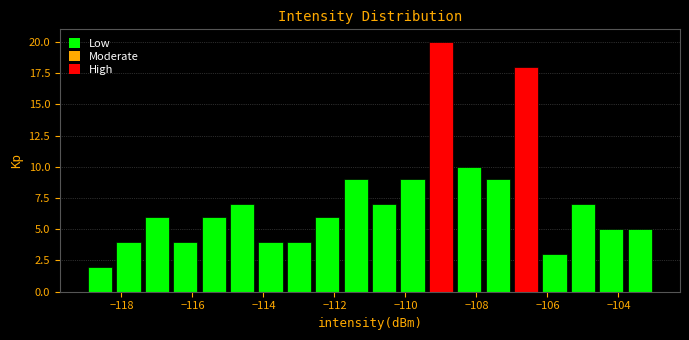

Reading left to right, transcribe this chart: for each bar, give the range it covers on the x-axis and its height. The values are not printed on the chart, so give them approximately, as read against the axis.

-119.0 to -118.2: 2
-118.2 to -117.4: 4
-117.4 to -116.6: 6
-116.6 to -115.8: 4
-115.8 to -115.0: 6
-115.0 to -114.2: 7
-114.2 to -113.4: 4
-113.4 to -112.6: 4
-112.6 to -111.8: 6
-111.8 to -111.0: 9
-111.0 to -110.2: 7
-110.2 to -109.4: 9
-109.4 to -108.6: 20
-108.6 to -107.8: 10
-107.8 to -107.0: 9
-107.0 to -106.2: 18
-106.2 to -105.4: 3
-105.4 to -104.6: 7
-104.6 to -103.8: 5
-103.8 to -103.0: 5